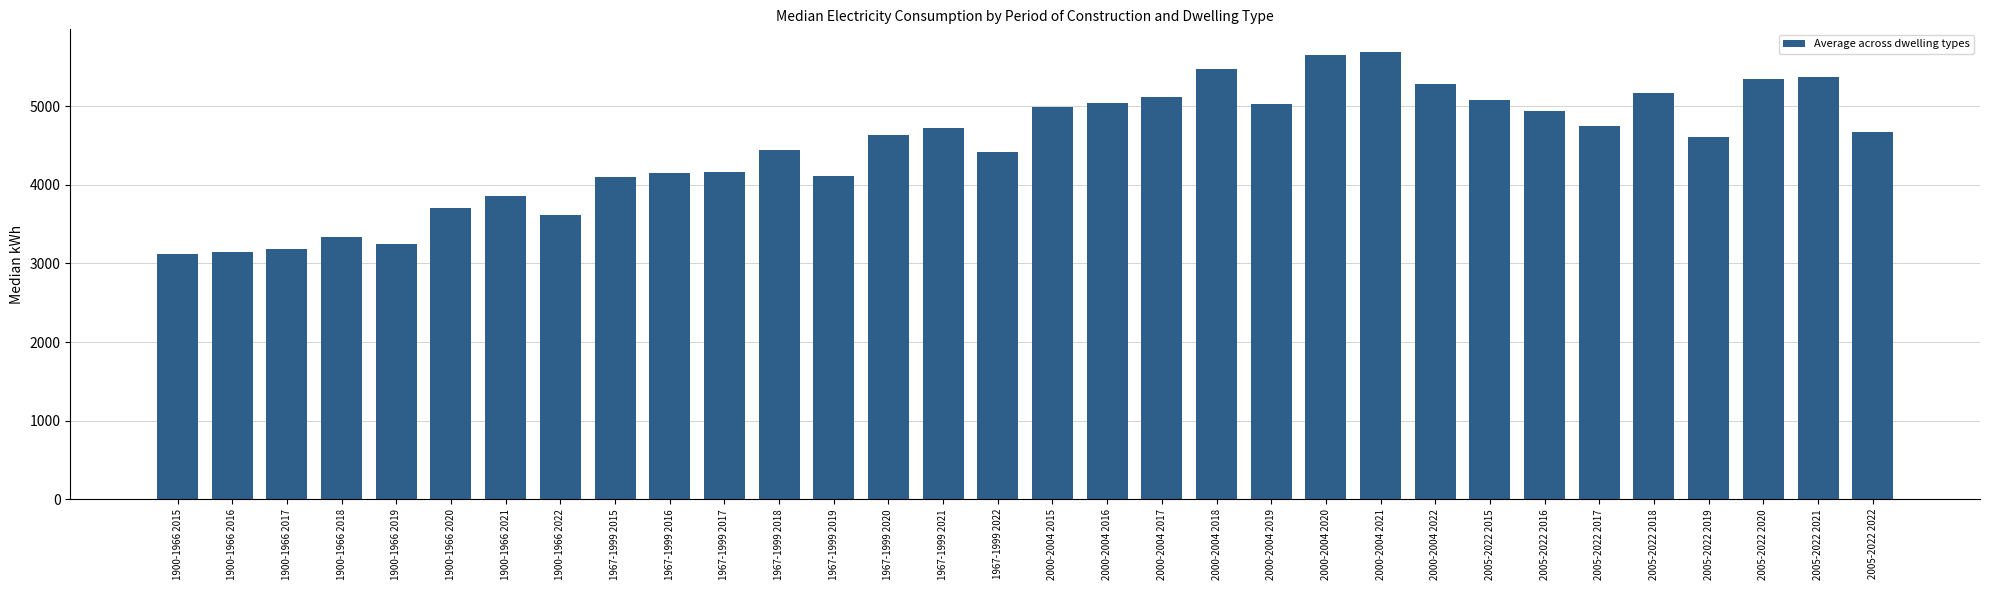

Between 1967-1999 2015 and 2005-2022 2021, which is larger?

2005-2022 2021